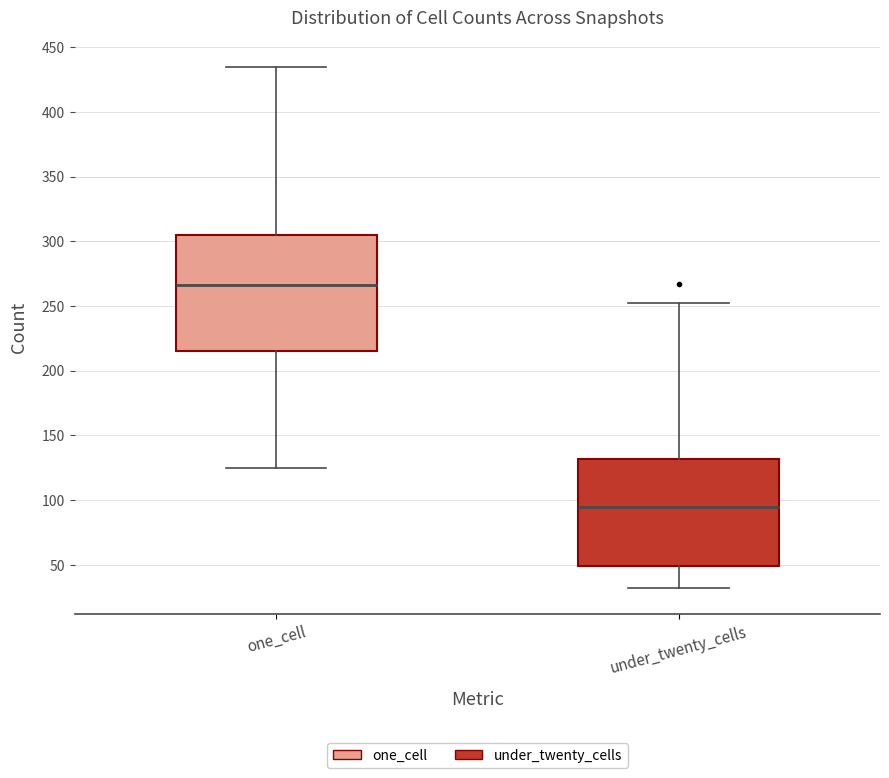

Where is the lower edge of the box for one_cell on the y-axis? The values are not printed on the chart, so give them approximately, as read against the axis.

215